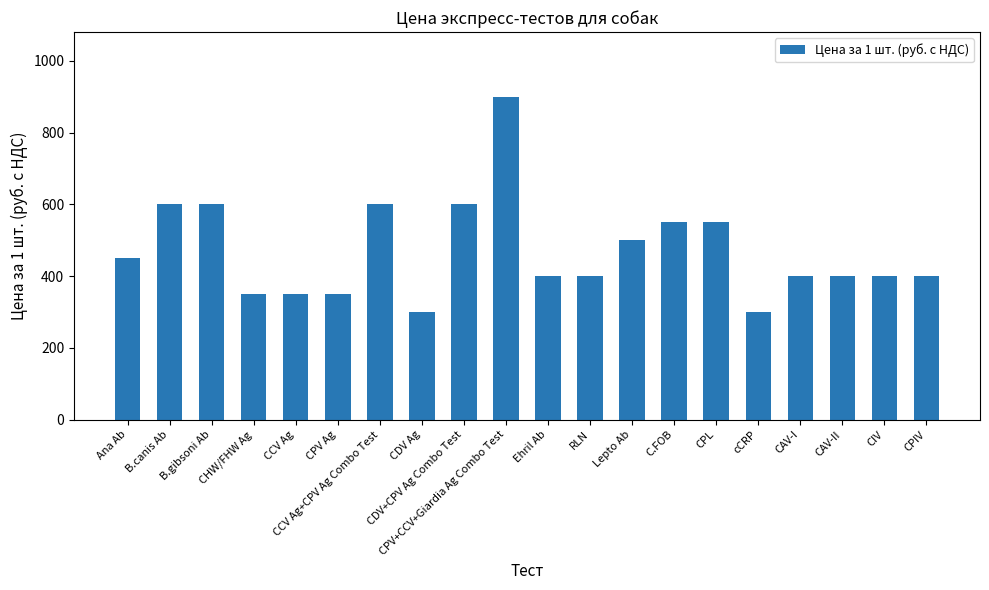

Are the bars horizontal?

No